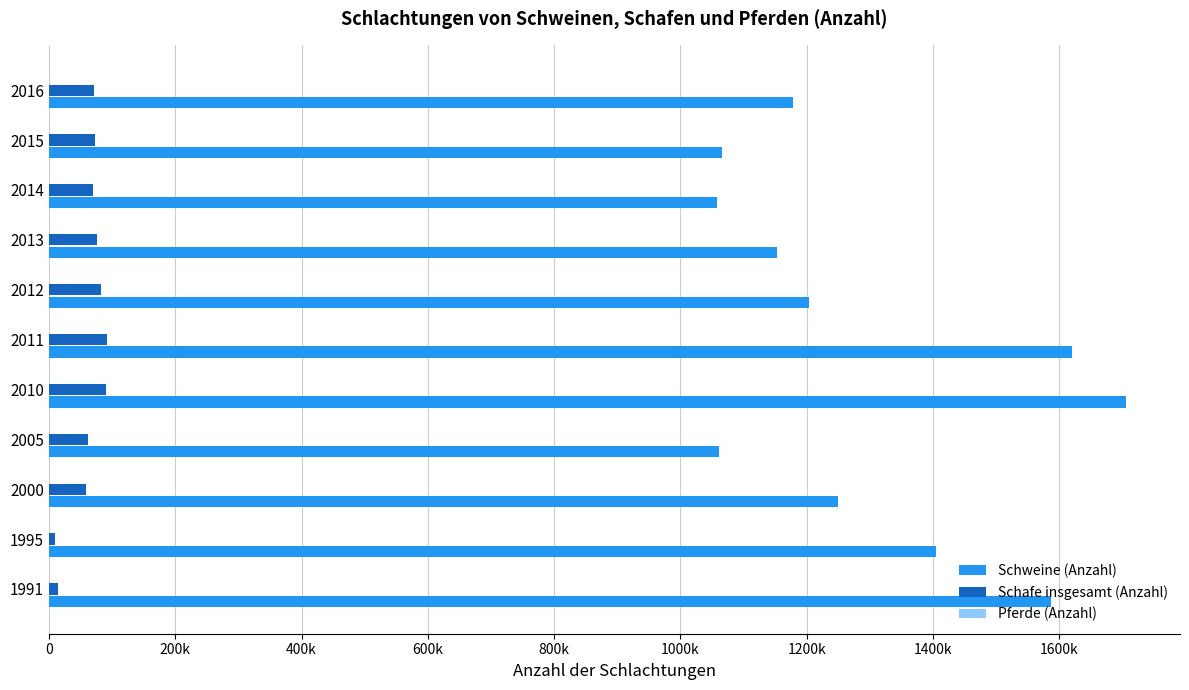

What is the value of the Schweine (Anzahl) bar at the 1st from the left?

1586628